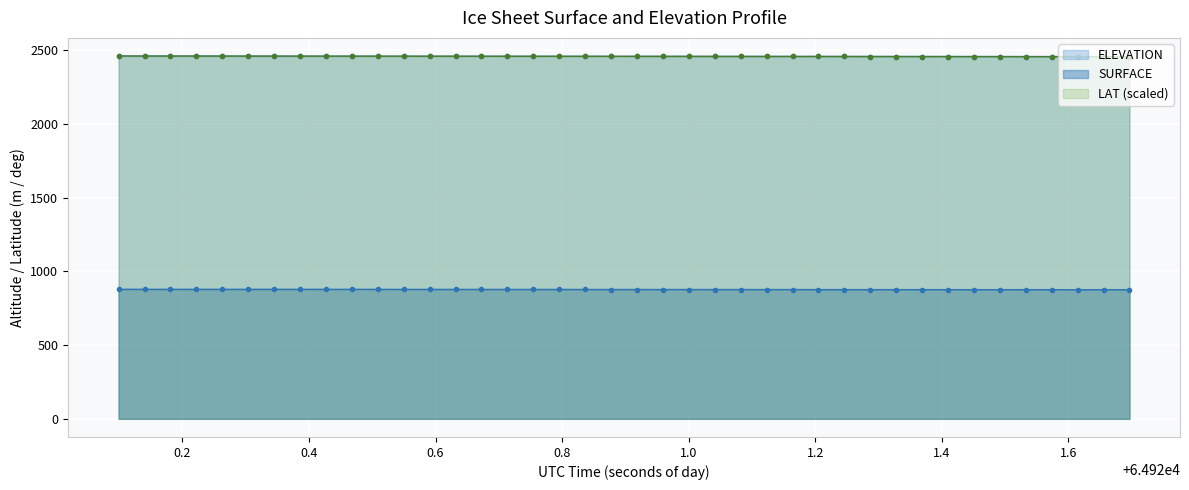

How many distinct data groups are displayed?

3